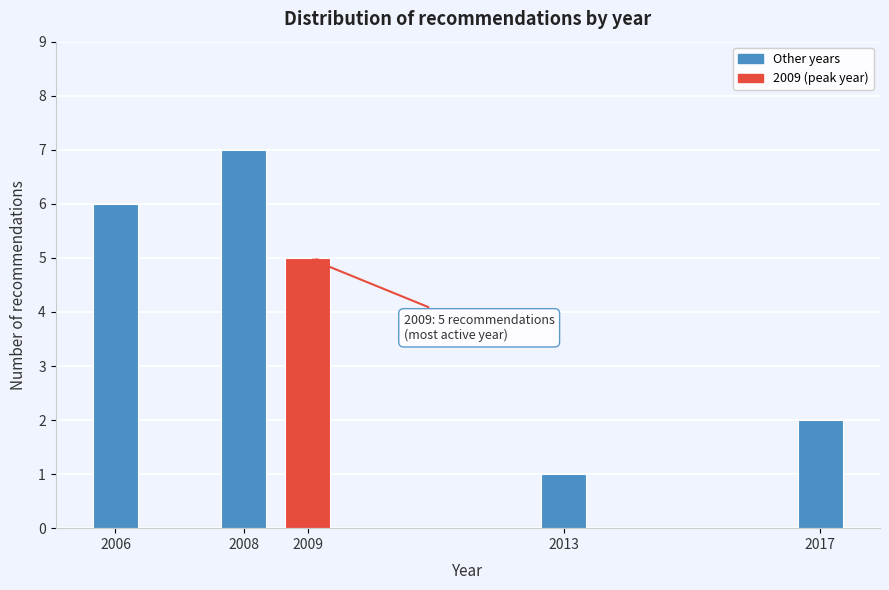

Reading right to left, extract all data points from this chart.

2017=2	2013=1	2009=5	2008=7	2006=6